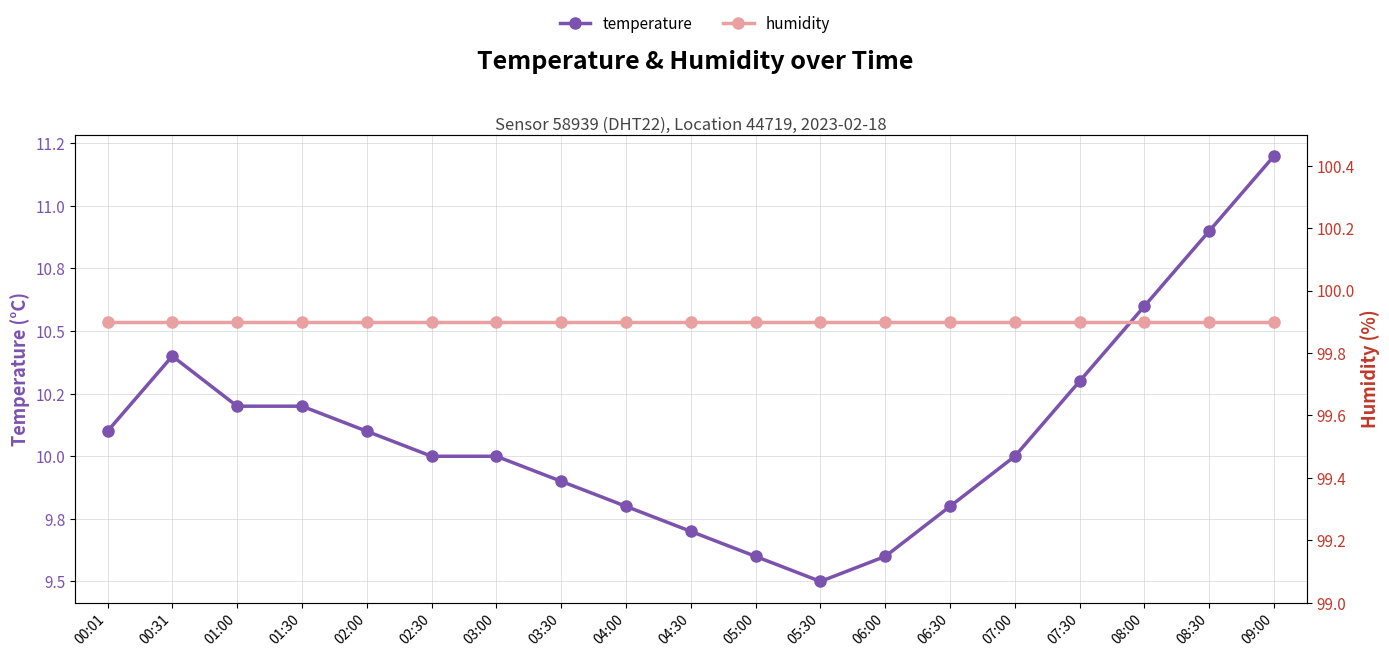

The humidity series shows 21.8 at 04:30. True or false?

False